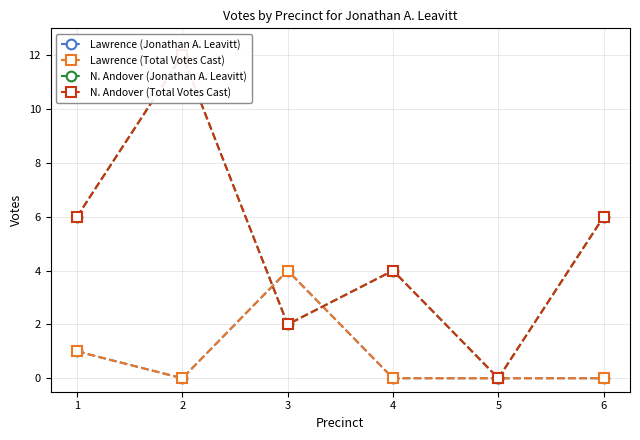

What is the total value across all series at 6?

12